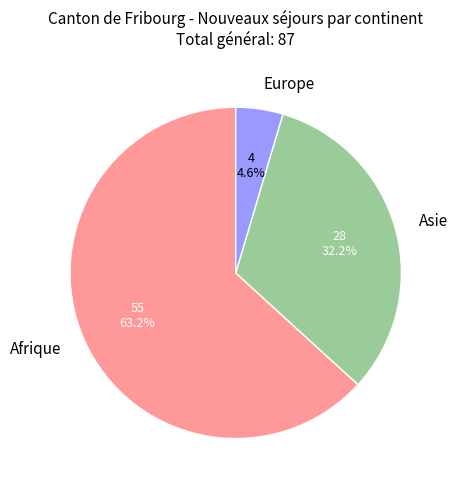

True or false: Afrique accounts for 77% of the total.

False